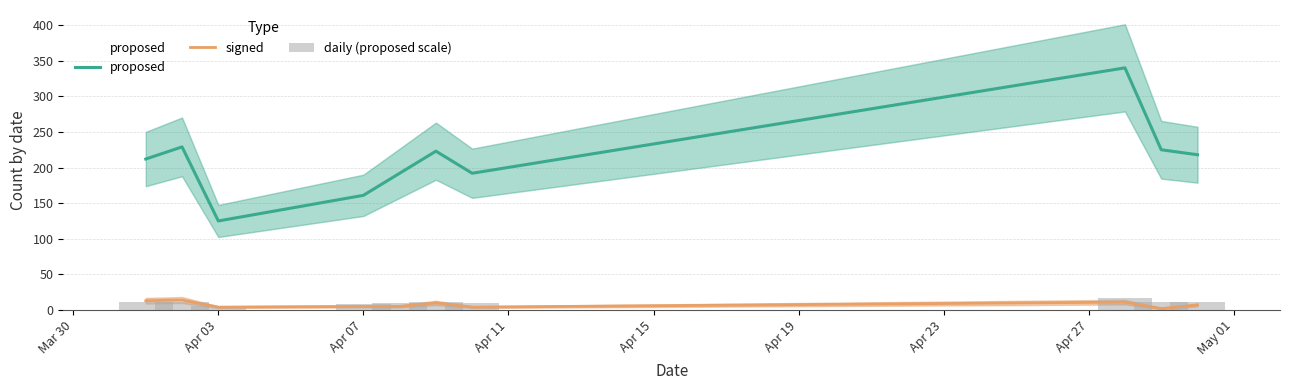

What is the sum of all proposed values?

2117